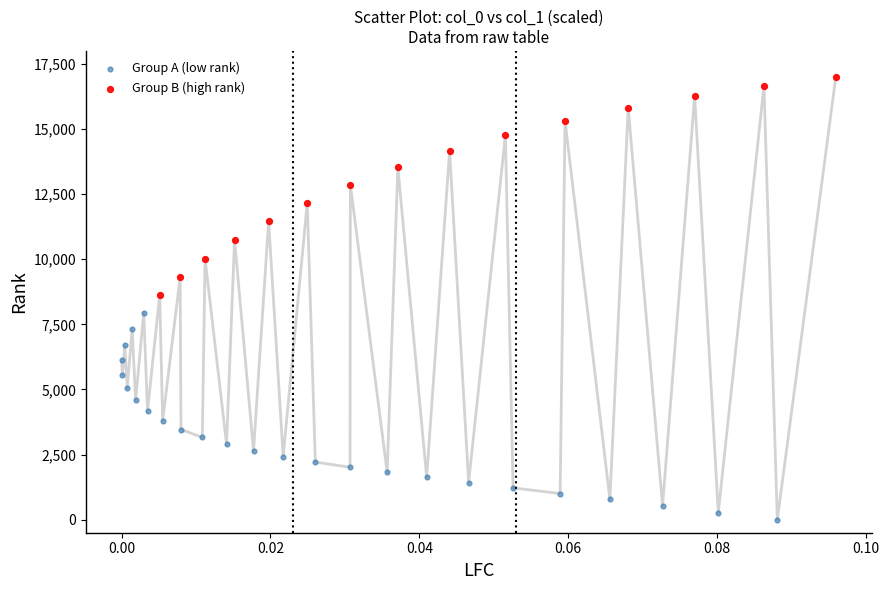

Which series reaches the minimum Y coordinate?

Group A (low rank)